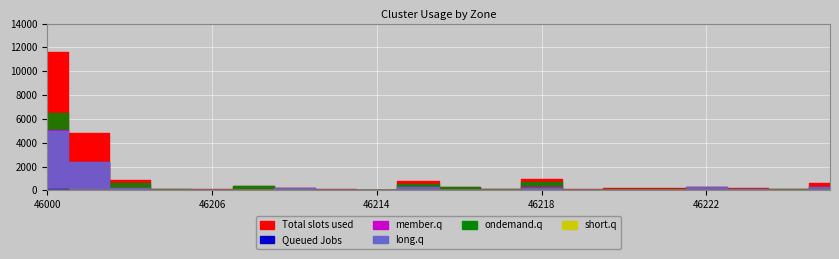

What are all the series names shown in the legend?

Total slots used, Queued Jobs, member.q, long.q, ondemand.q, short.q